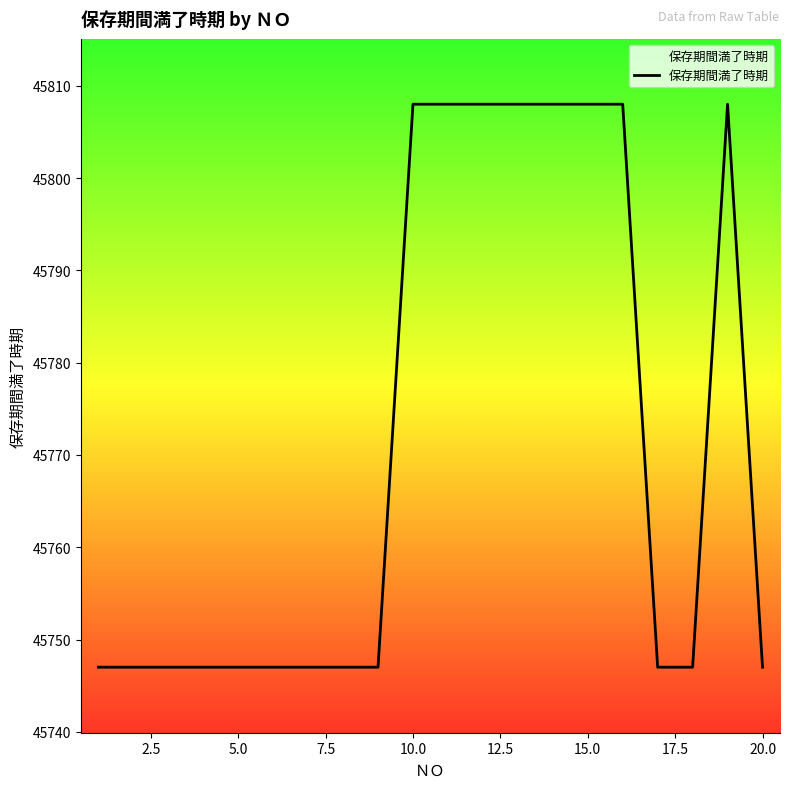

What is the minimum value shown in the chart?

45747